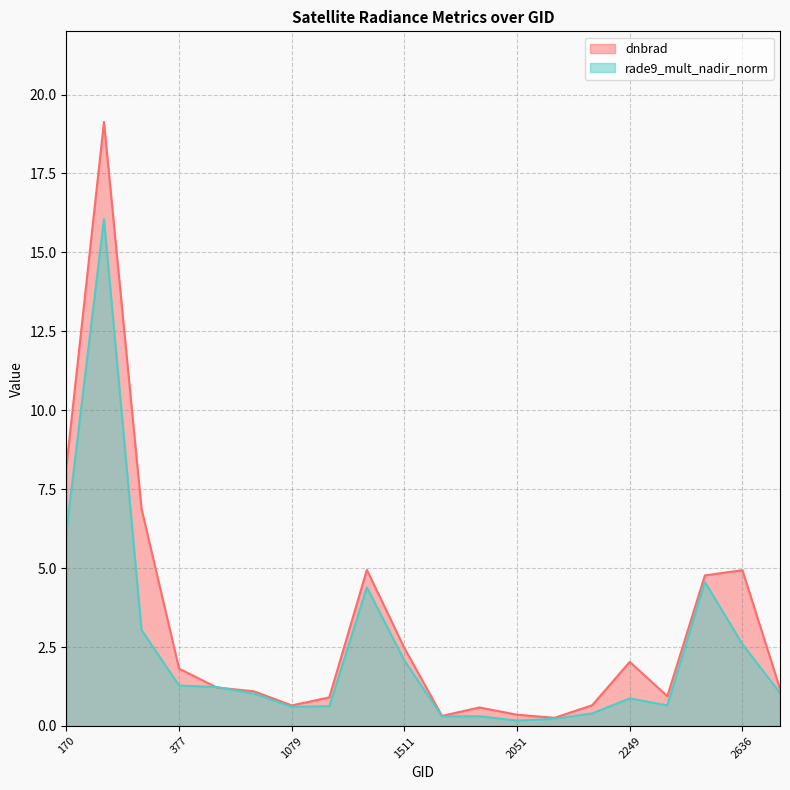

How many data points in rade9_mult_nadir_norm are less than 1?

9